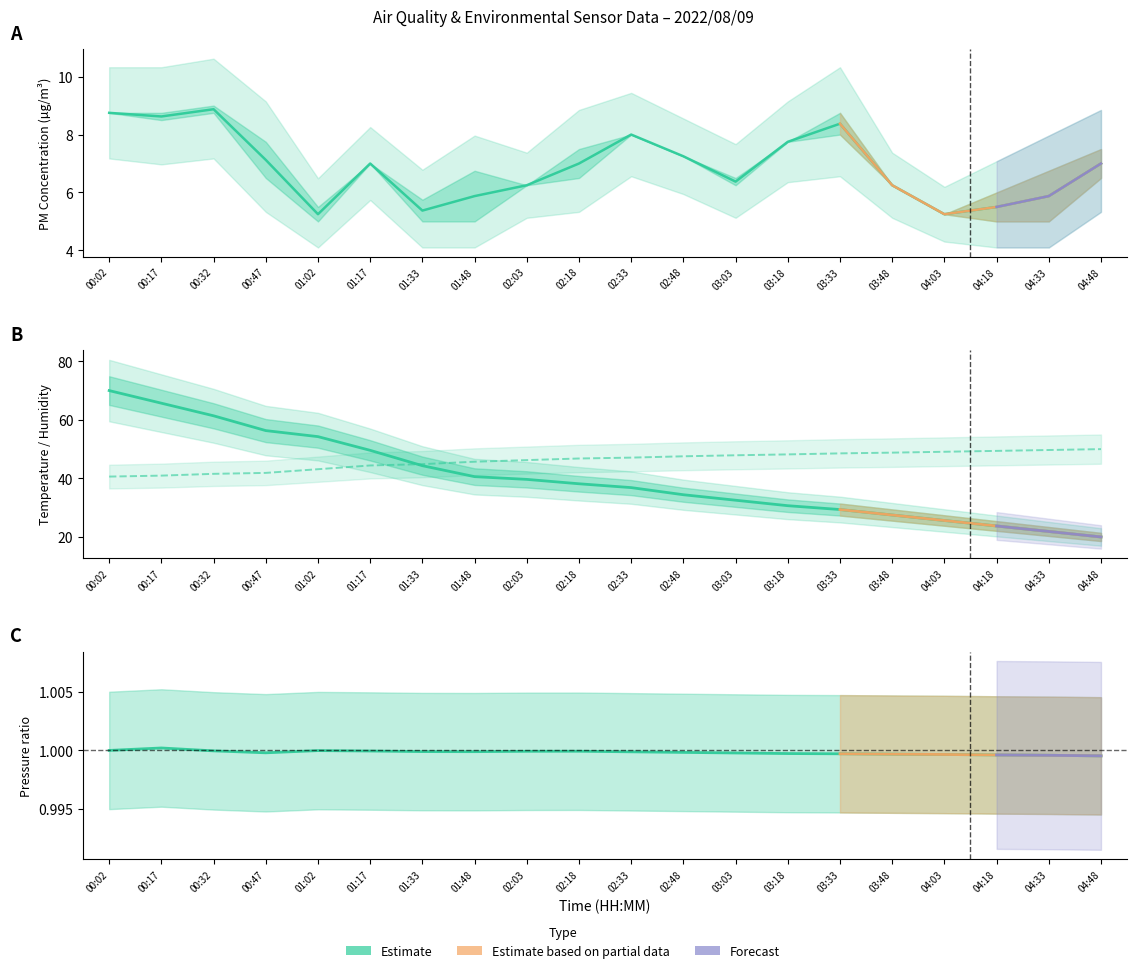

True or false: BME280_pressure and BME280_humidity cross at least once.

False